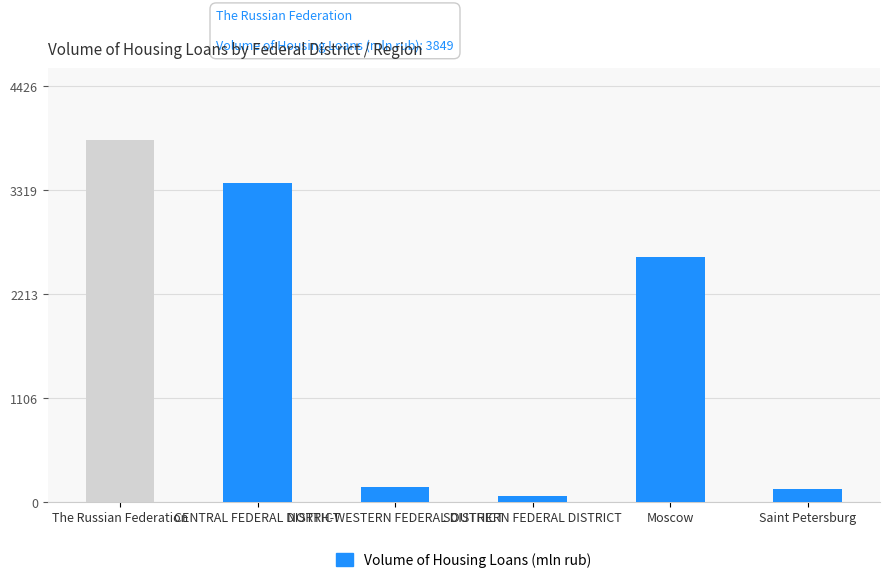

What is the label of the 4th bar from the right?

NORTH-WESTERN FEDERAL DISTRICT